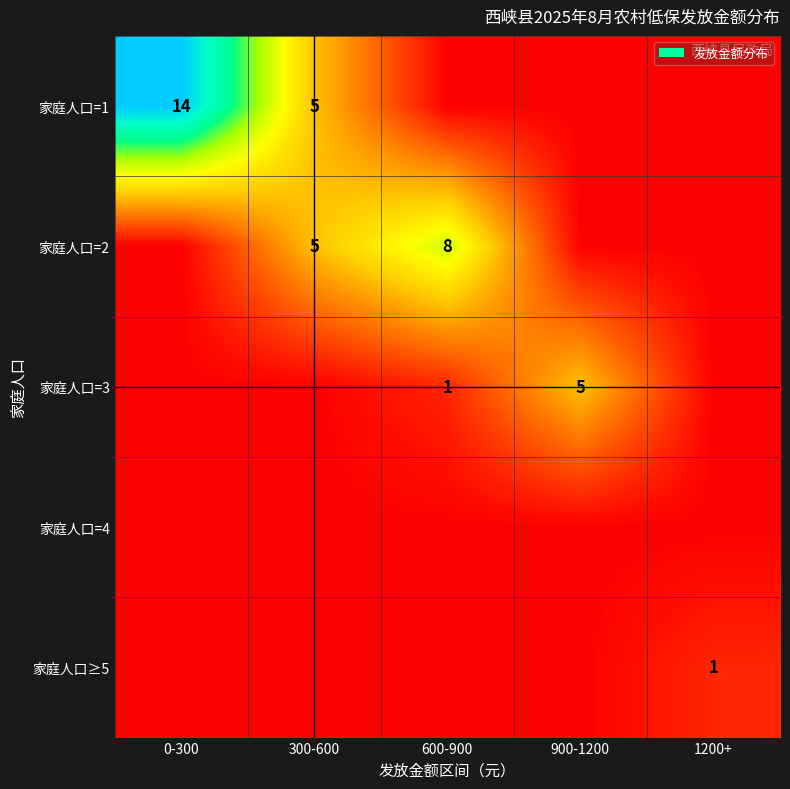

At how many categories does at least one series exceed 3?

4